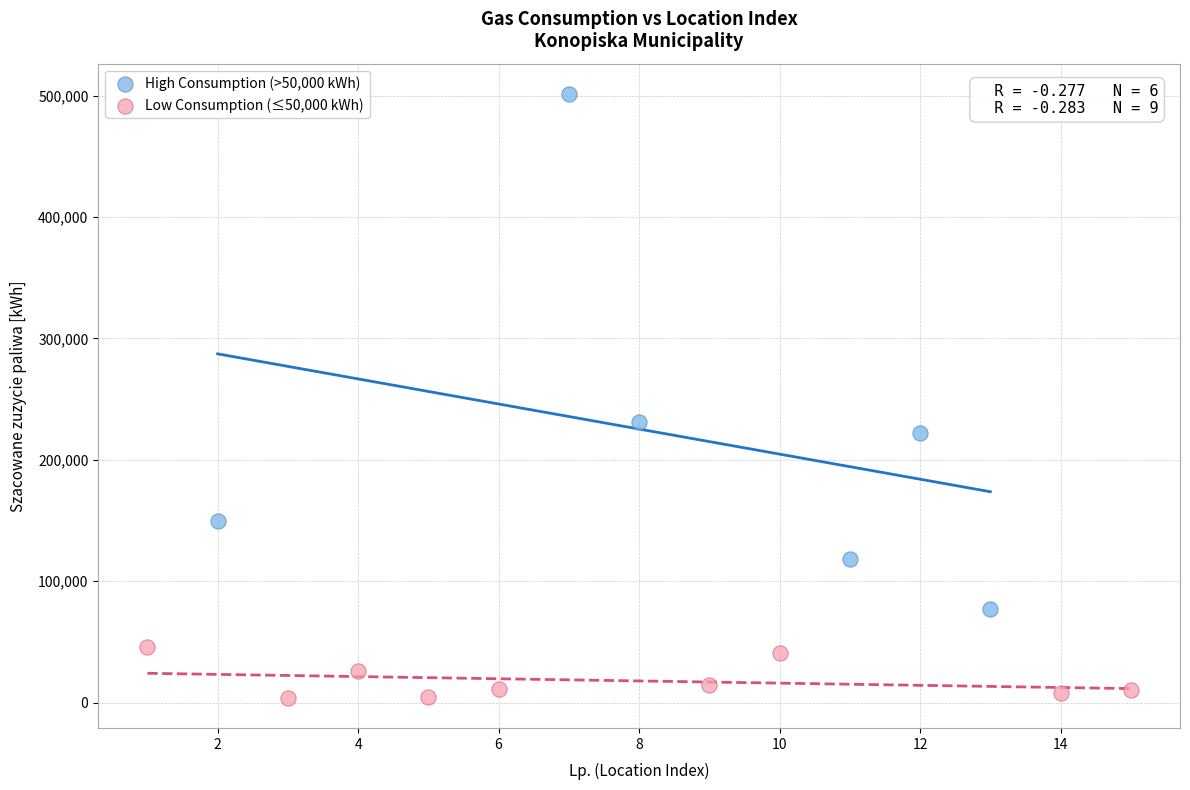

Which series has the largest Y range (max minus min)?

High Consumption (>50,000 kWh)